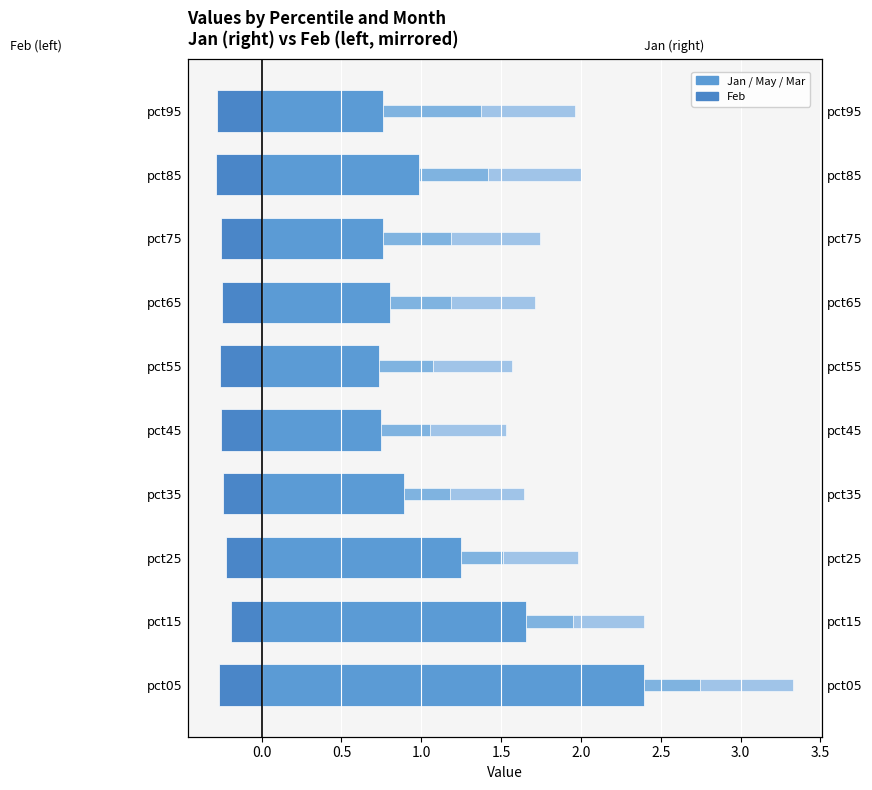

How many bars are there in total?

40